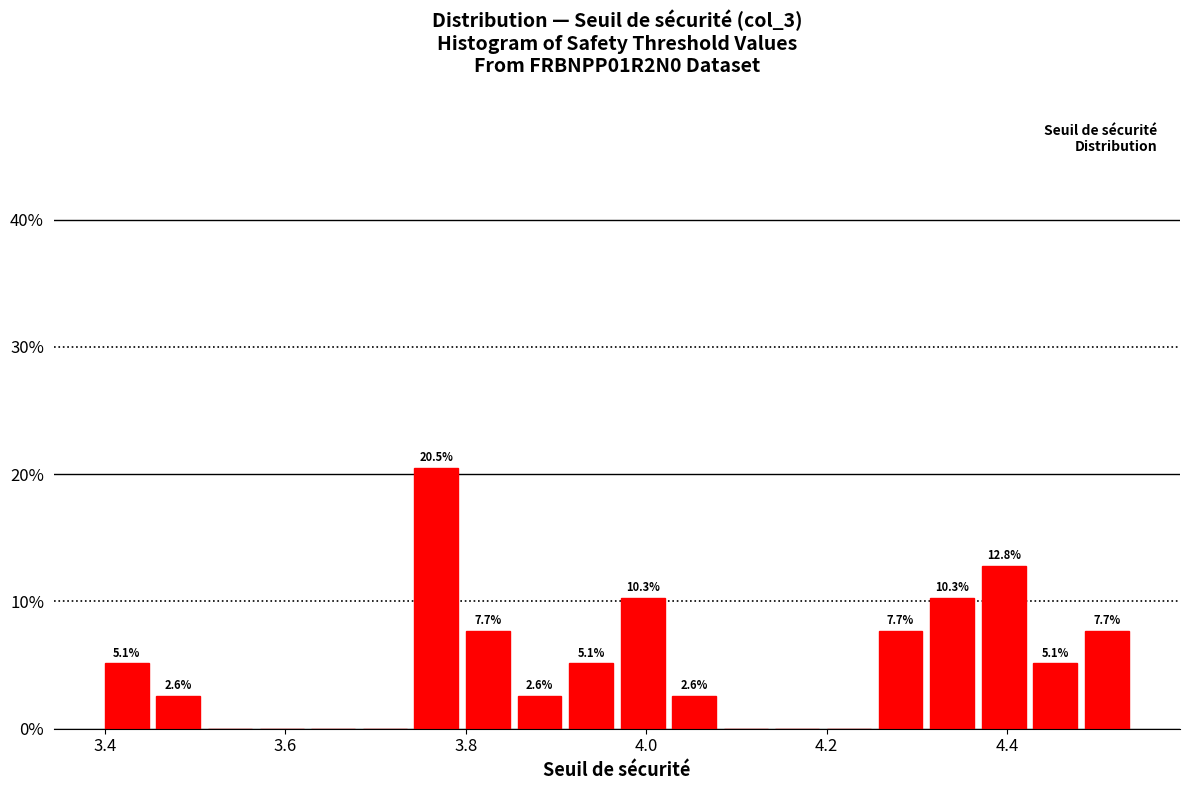

Read against the x-axis, roughly where is the centre of the tallest bar?

3.76